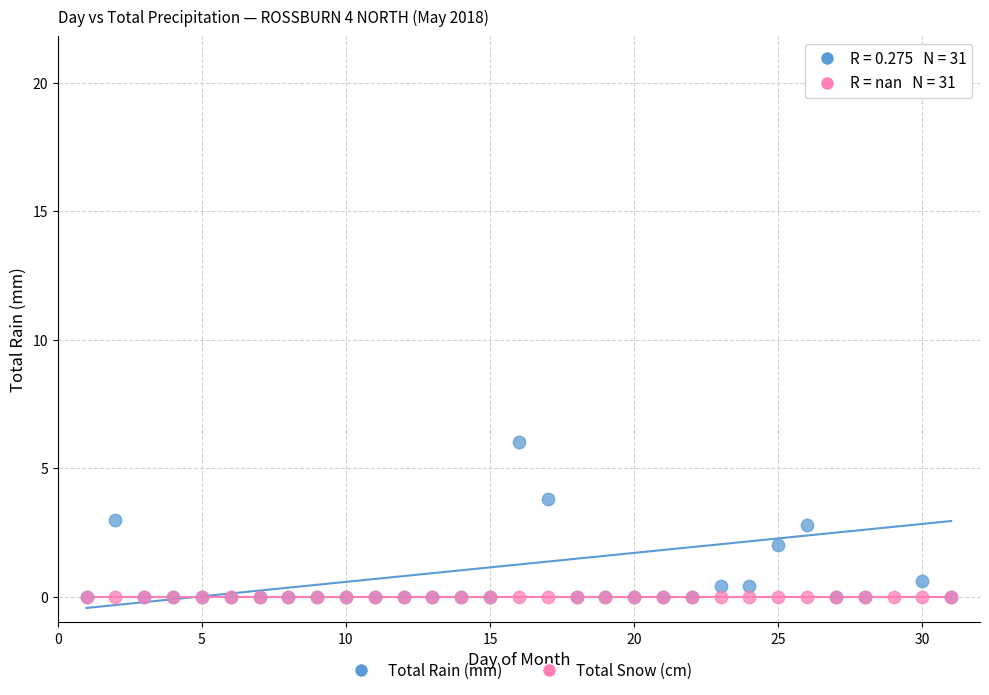

Across all series, what Y value is closest to 9?

6.0